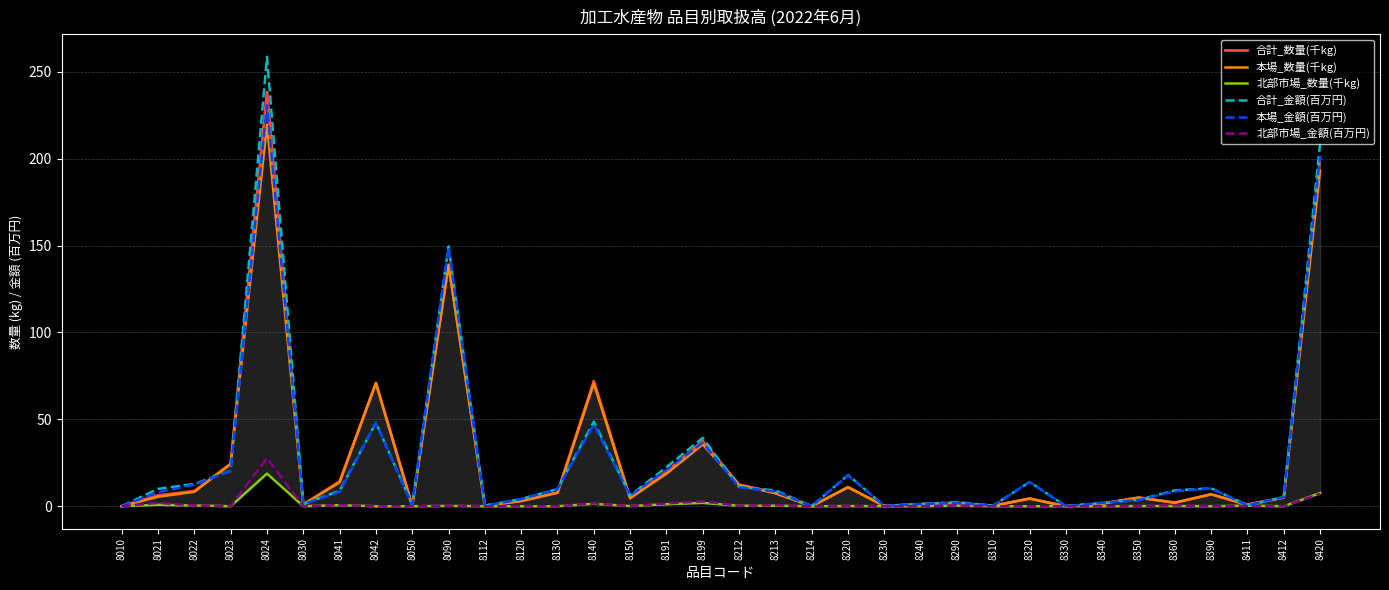

What are all the series names shown in the legend?

合計_数量(千kg), 本場_数量(千kg), 北部市場_数量(千kg), 合計_金額(百万円), 本場_金額(百万円), 北部市場_金額(百万円)